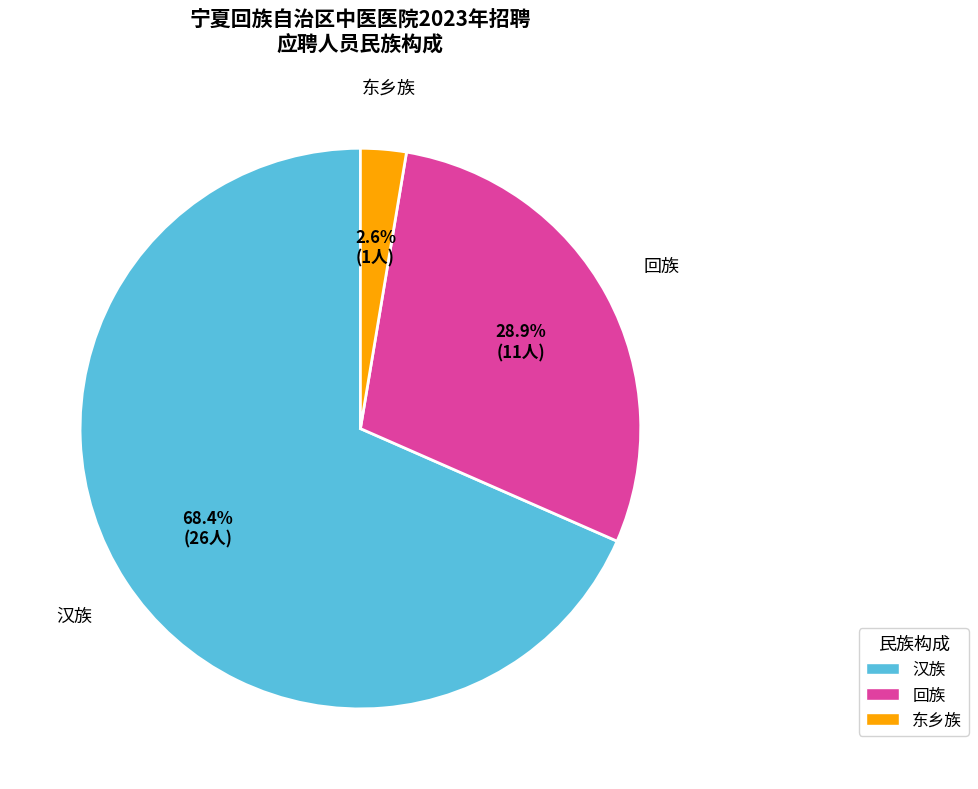

Which slice represents more than half of the pie?

汉族